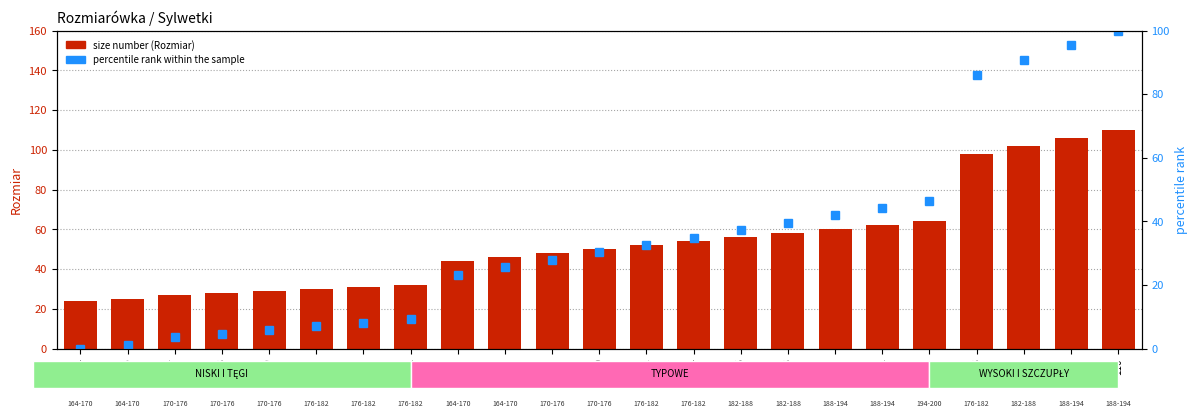

The value of percentile rank within the sample at 98 is 150.3. True or false?

False